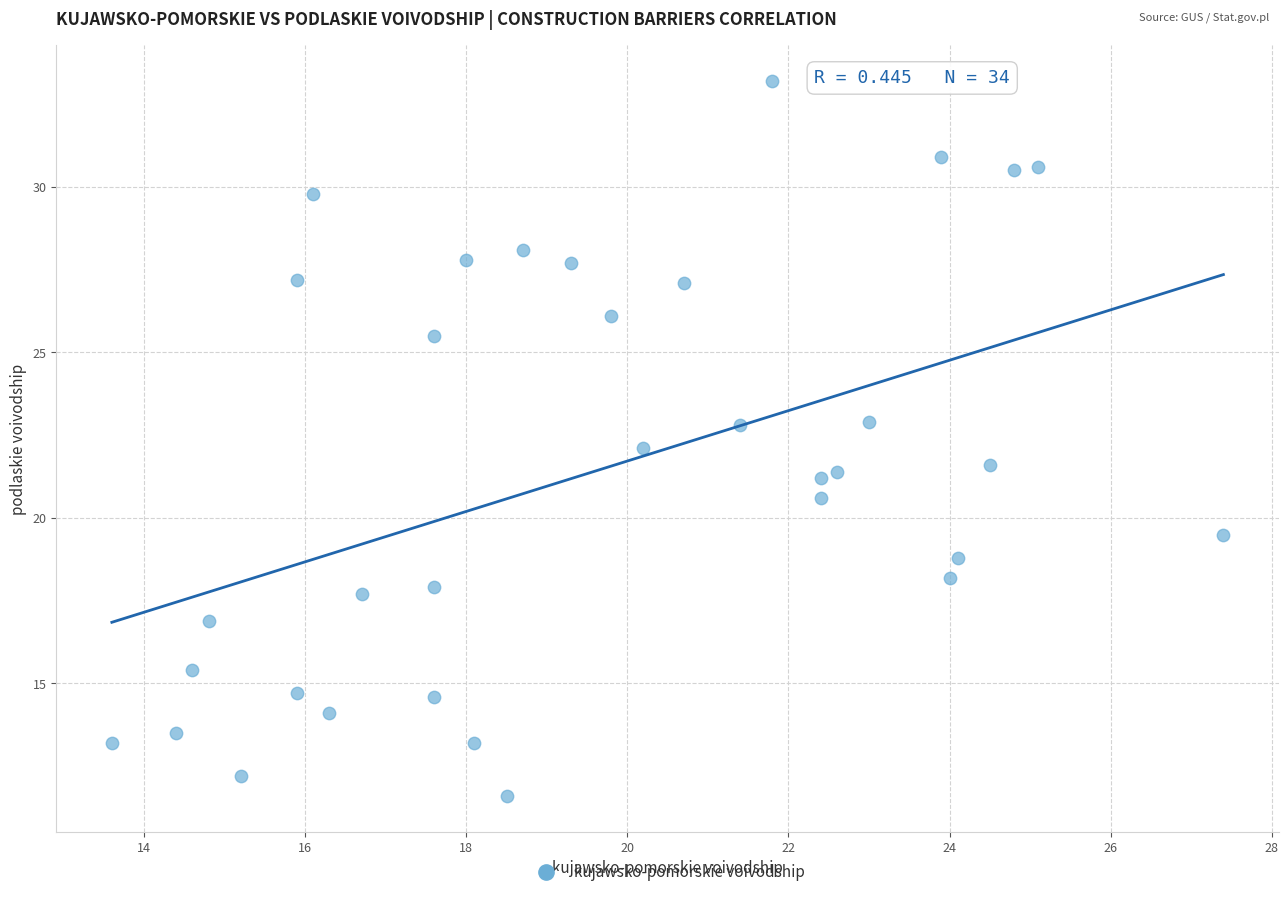

What is the range of X values (max minus min)?

13.8